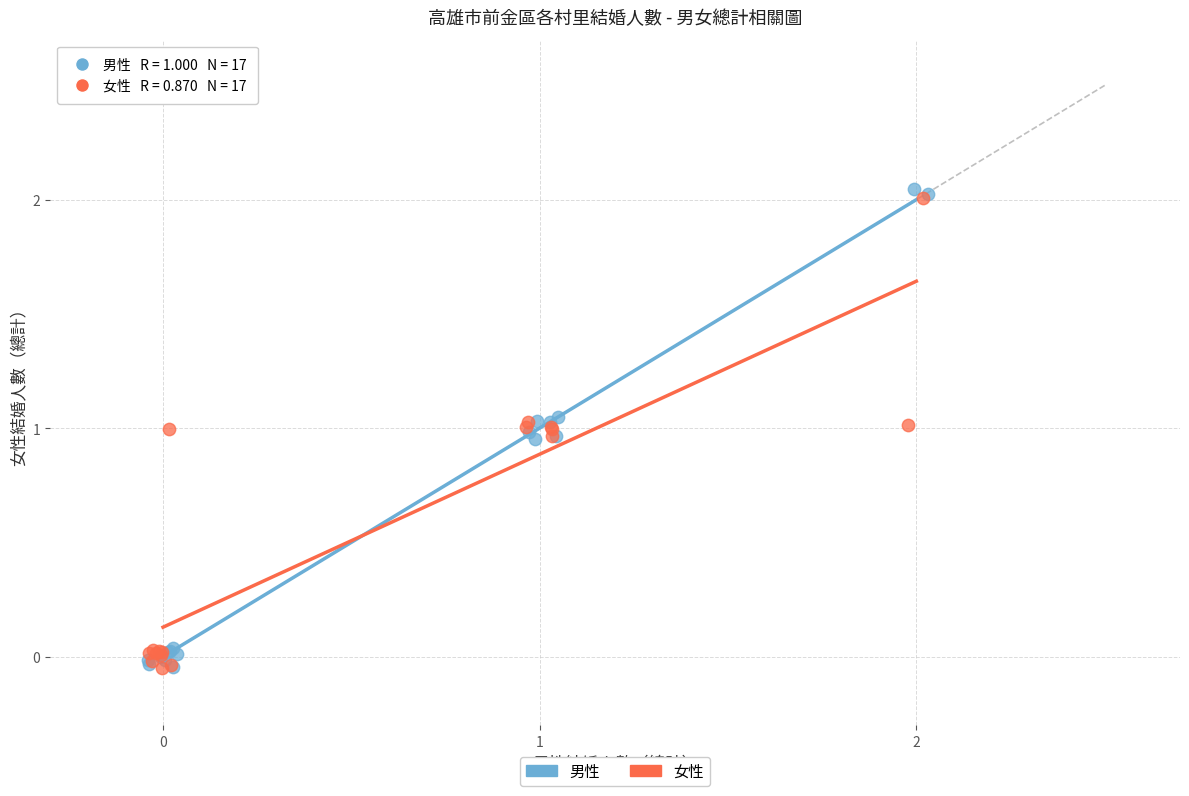

Which series has the widest spread of Y values?

男性